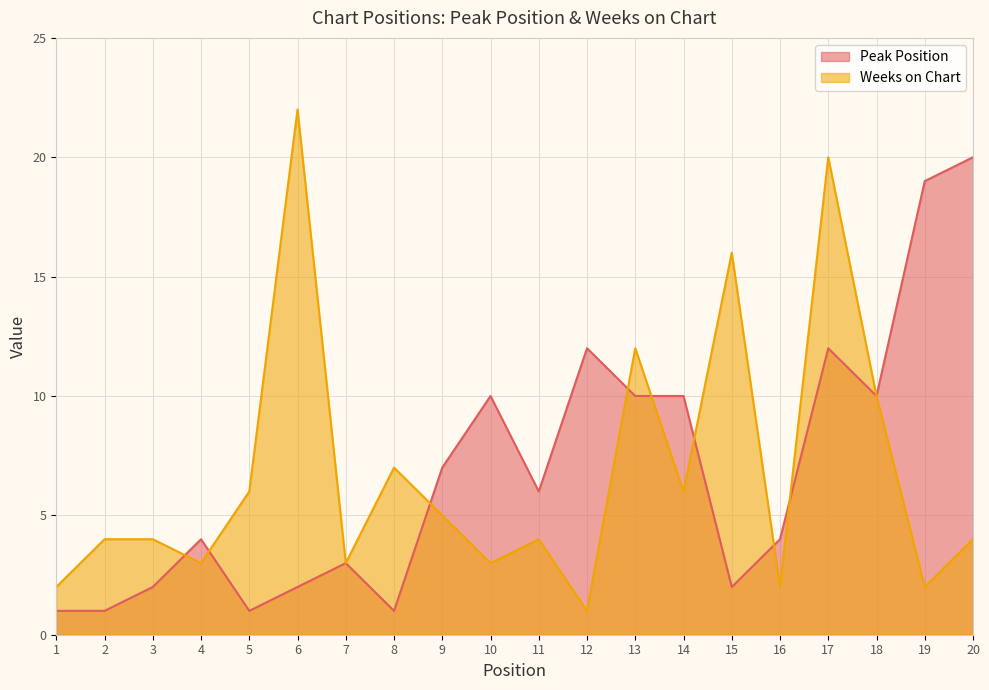

The Peak Position series shows 21 at 12. True or false?

False